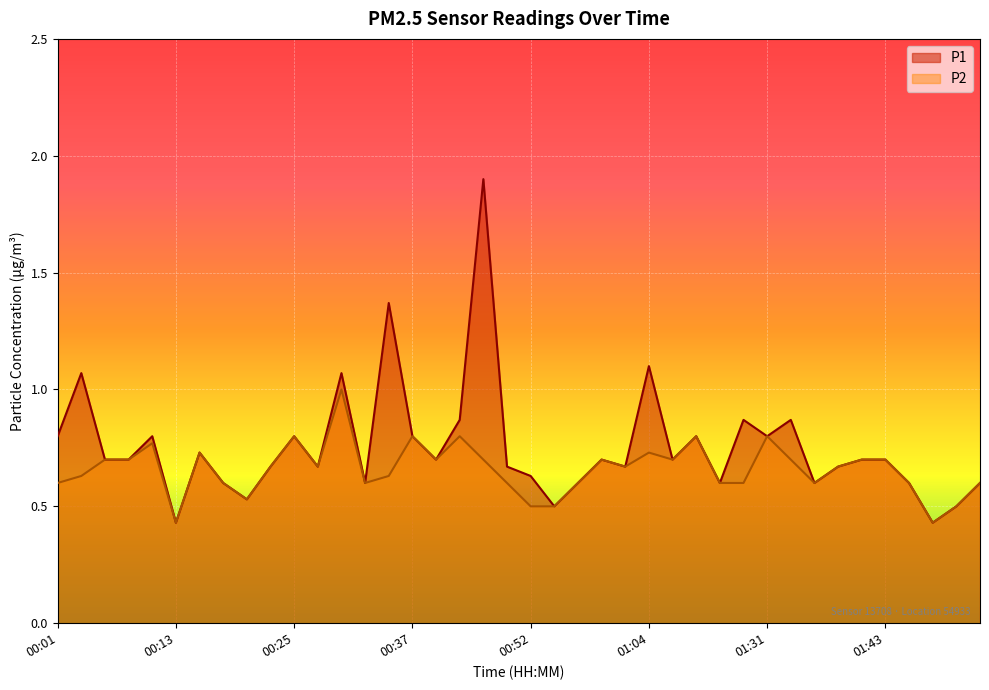

Which series has the largest total across all categories?

P1